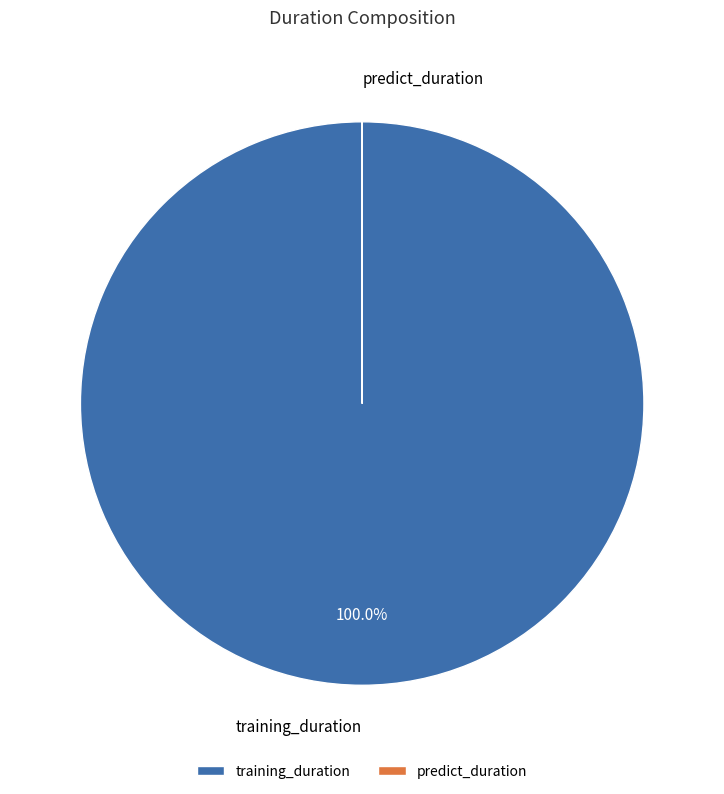

To the nearest percent, what is the average slice percentage?

50%